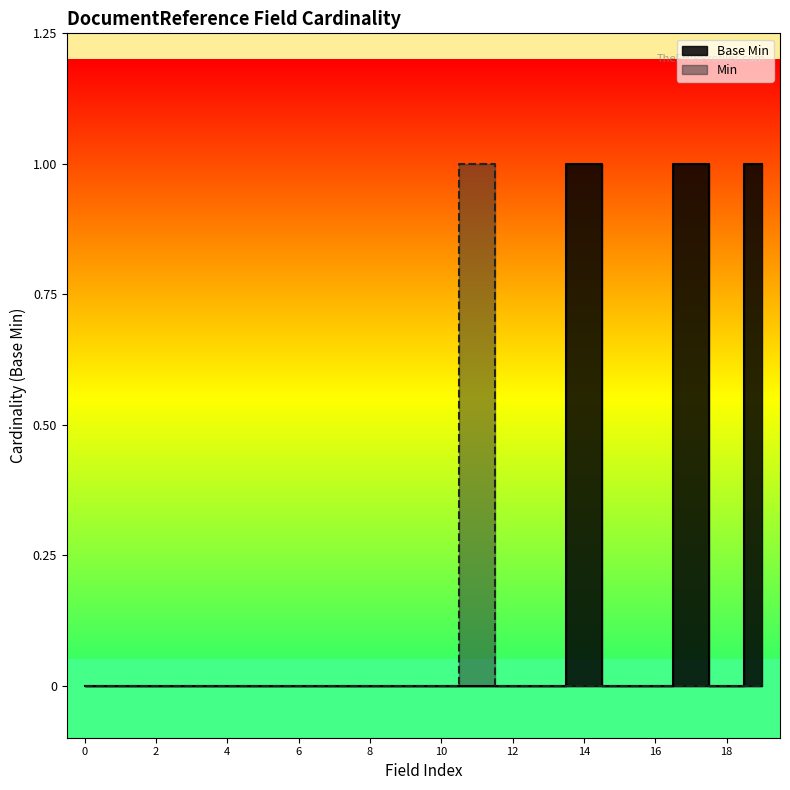

Is this an area chart (filled region under the line)?

No